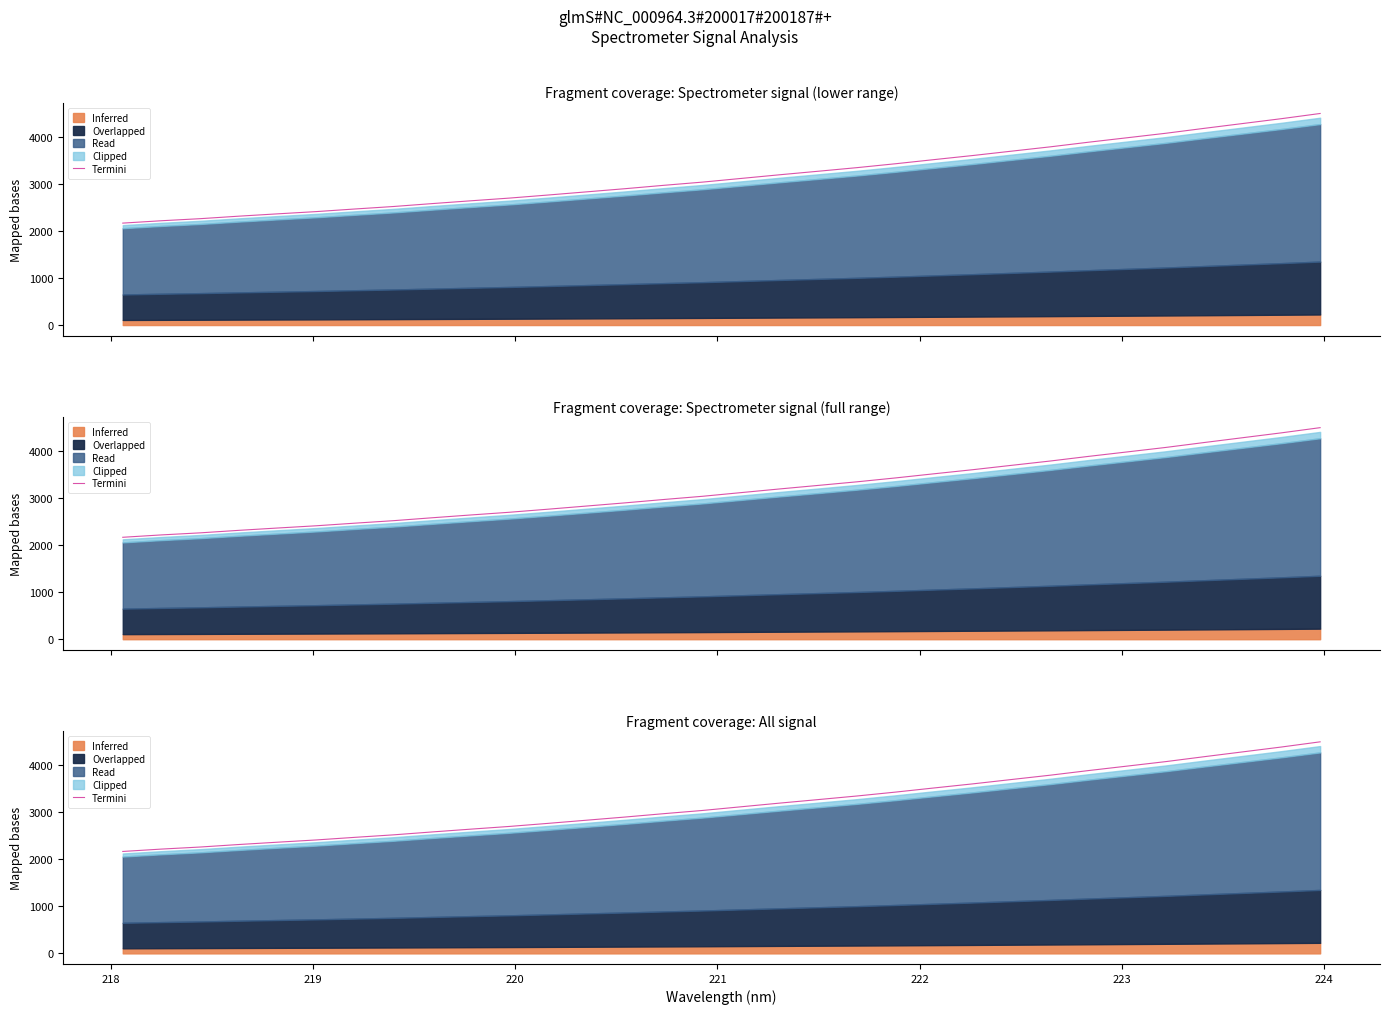

How many values exceed 3120?

16